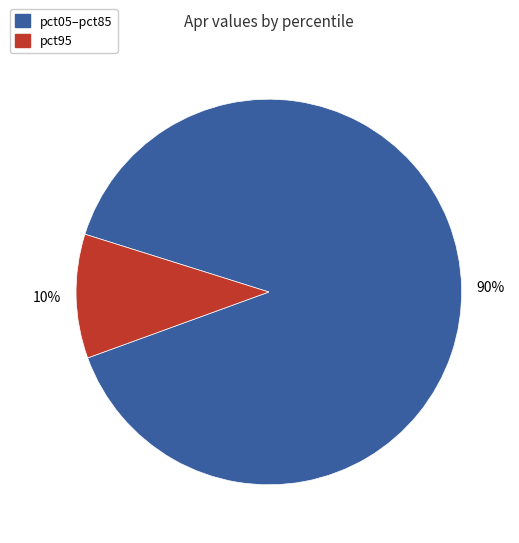

Which slice is the largest?

pct05–pct85